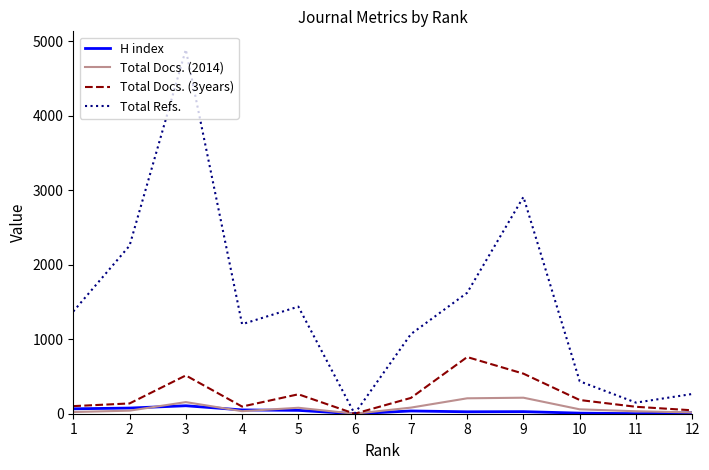

The Total Refs. series shows 265 at 12. True or false?

True